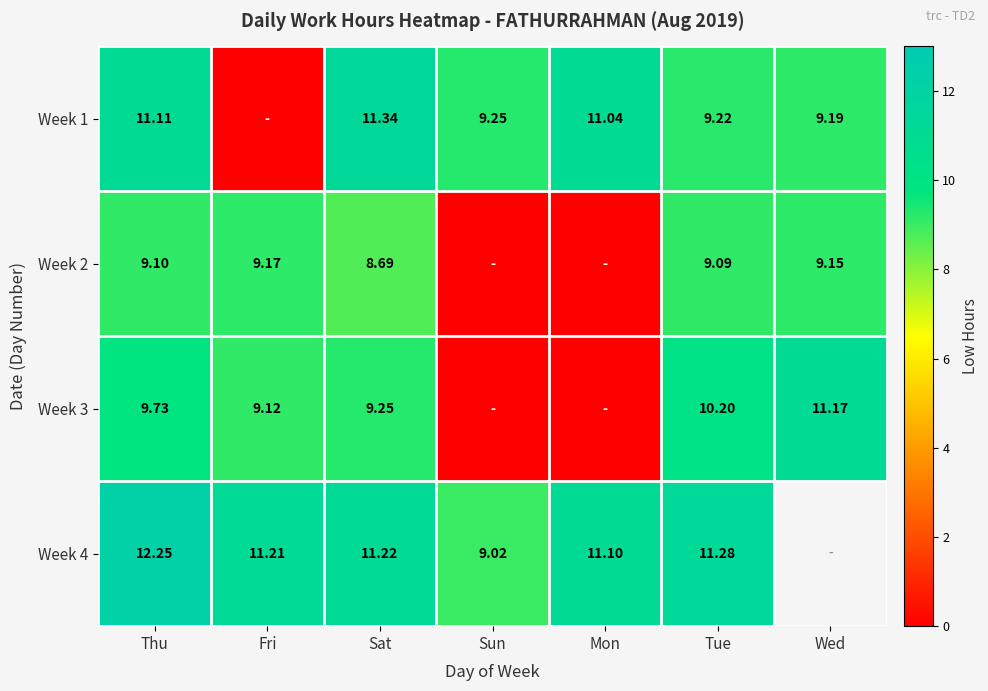

Is the value of Week 2 at Wed greater than the value of Week 3 at Sat?

No